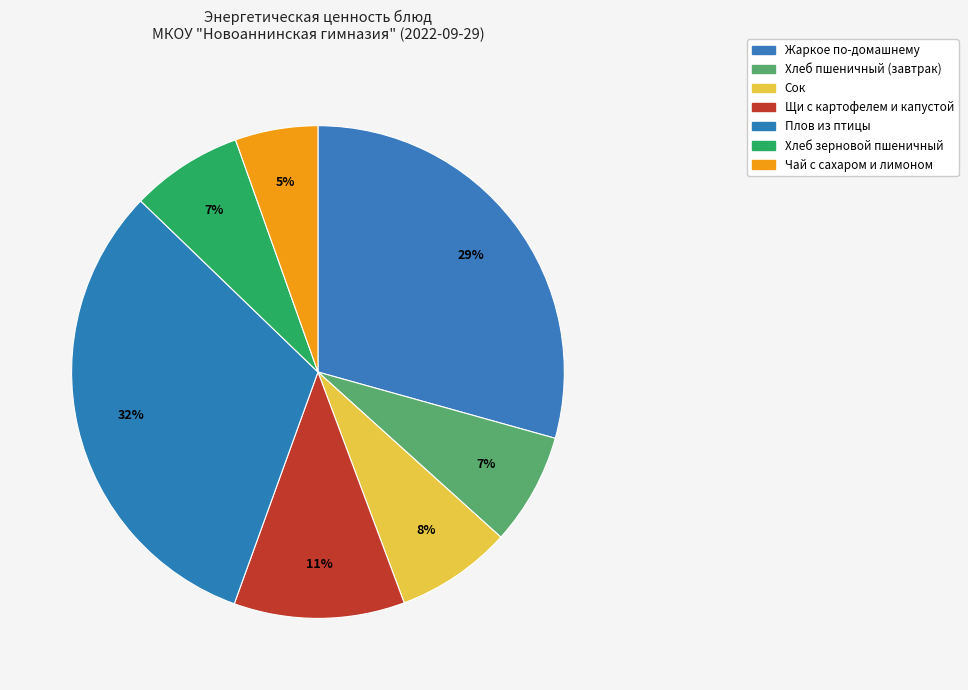

What is the change in value from Жаркое по-домашнему to Плов из птицы?

+27